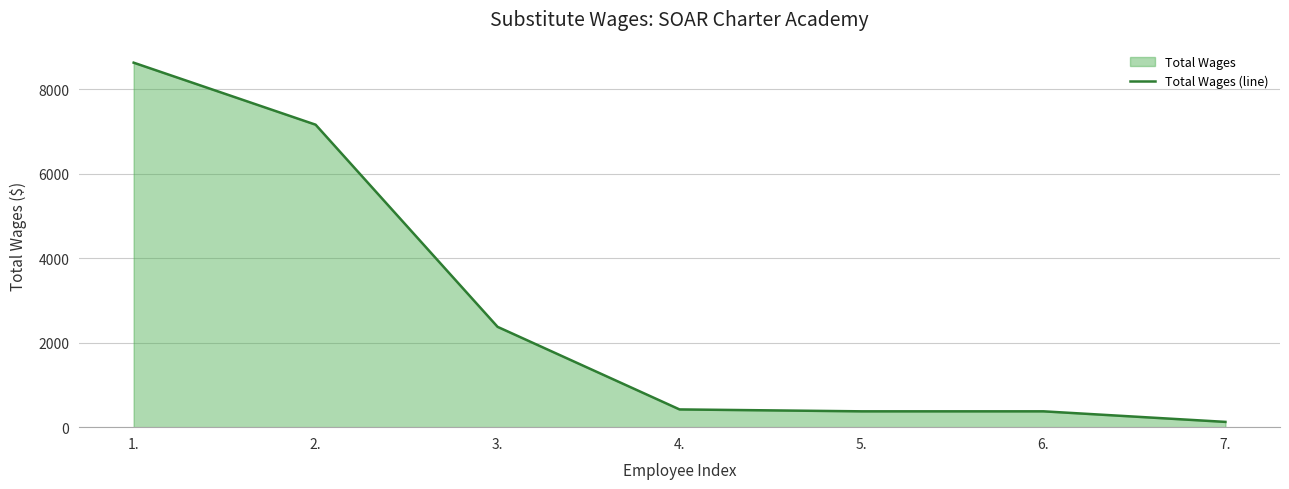

Rank the categories by value from lowest to highest.

7., 5., 6., 4., 3., 2., 1.